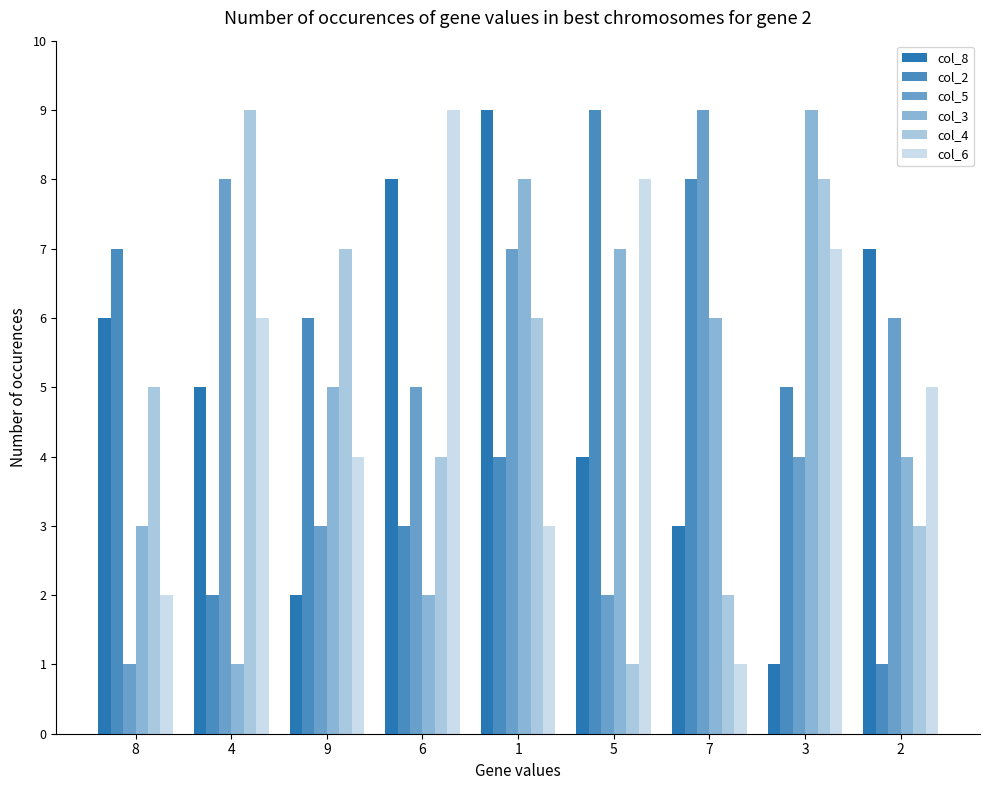

At how many categories does at least one series exceed 2?

9